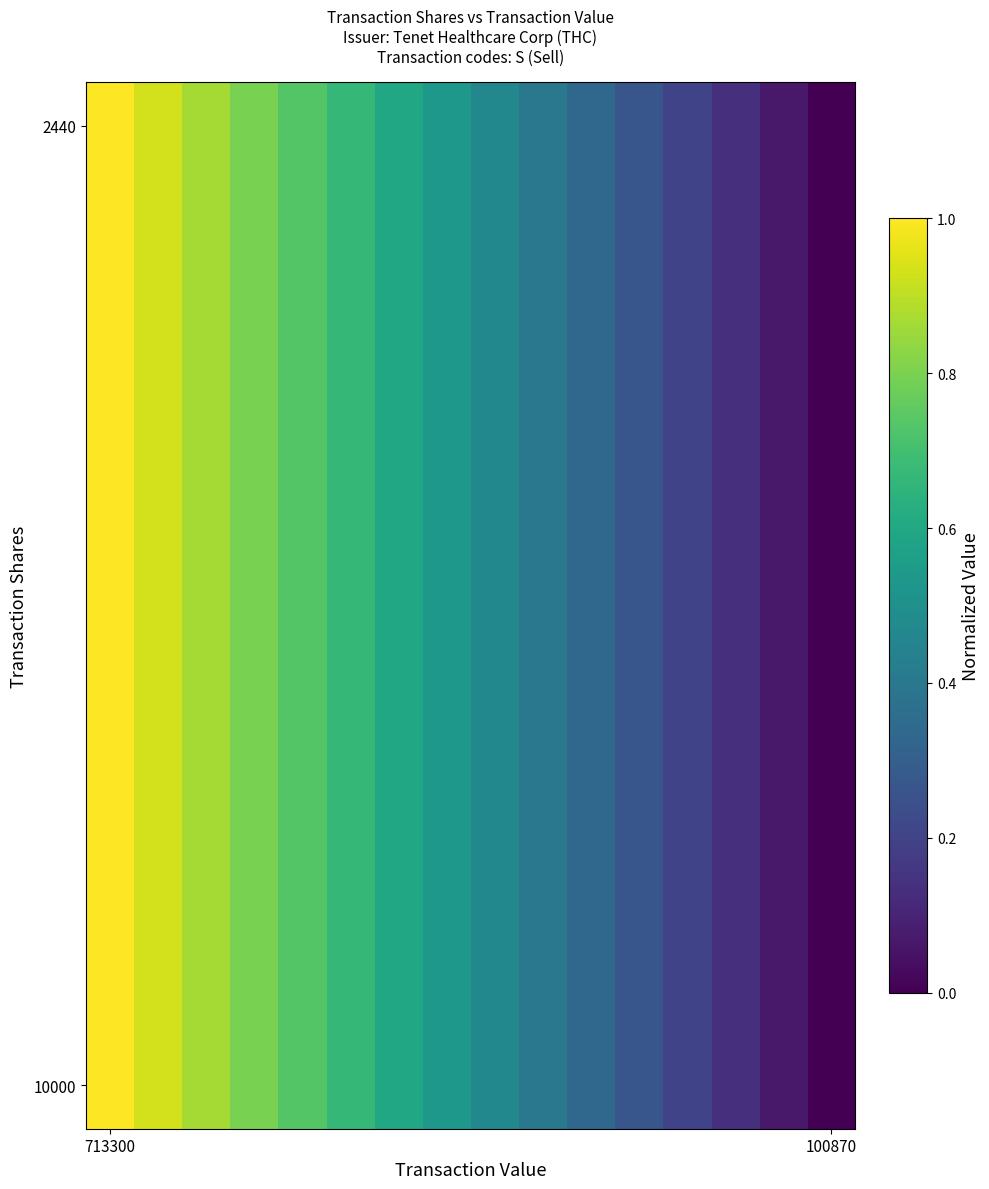

Which series has the largest total across all categories?

2440